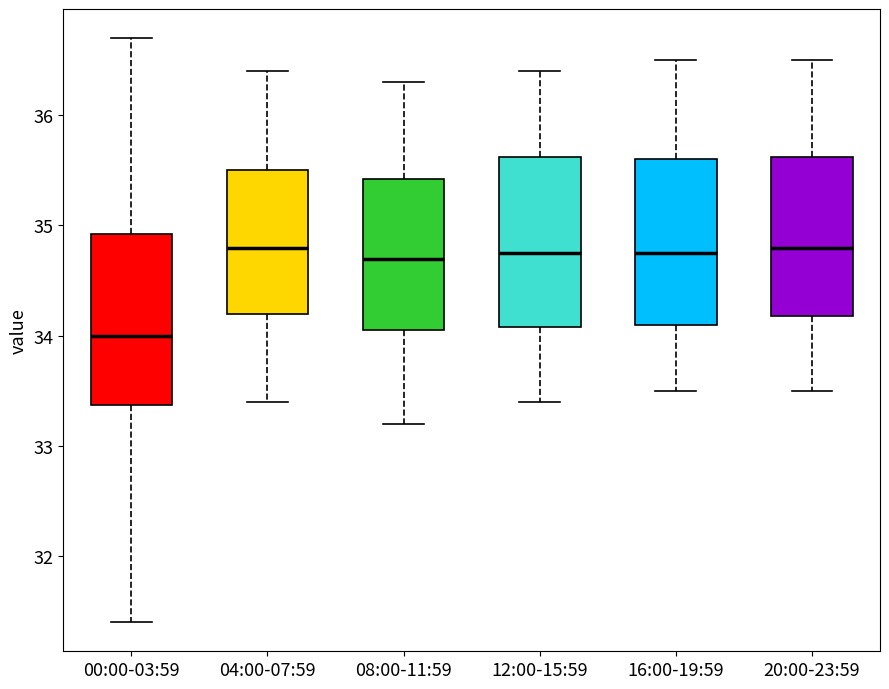

Where does the median line of the box for 04:00-07:59 sit on the y-axis? The values are not printed on the chart, so give them approximately, as read against the axis.

34.8